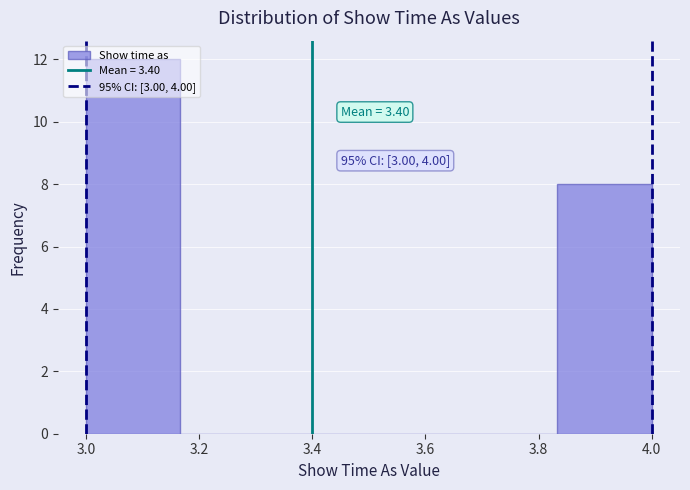

Which range on the x-axis has the tallest bar?

3.00 to 3.16